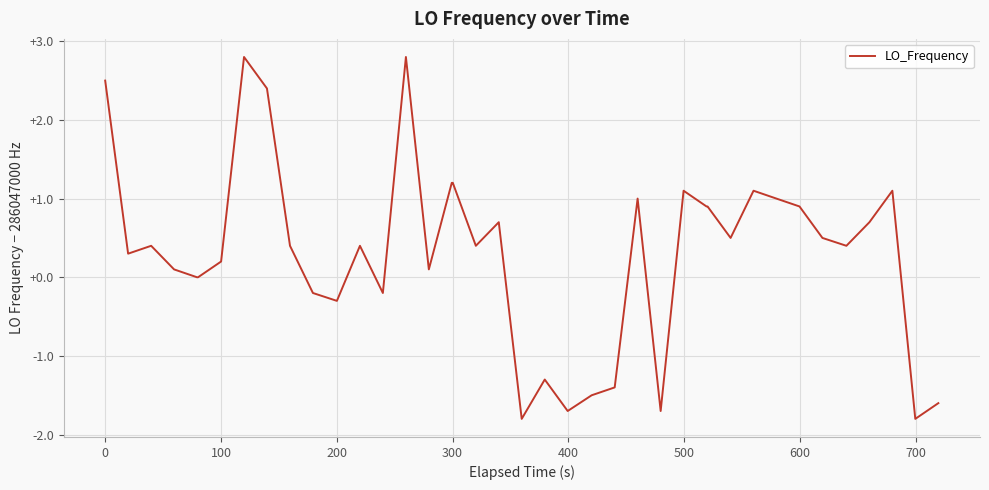

What is the difference between the maximum and minimum values?

4.6